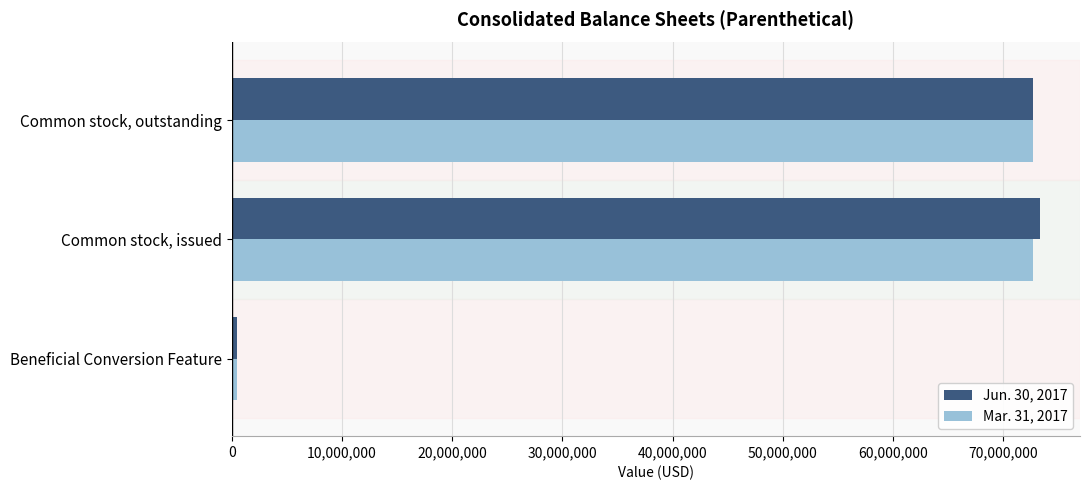

Rank the categories by Jun. 30, 2017 value from lowest to highest.

Beneficial Conversion Feature, Common stock, outstanding, Common stock, issued